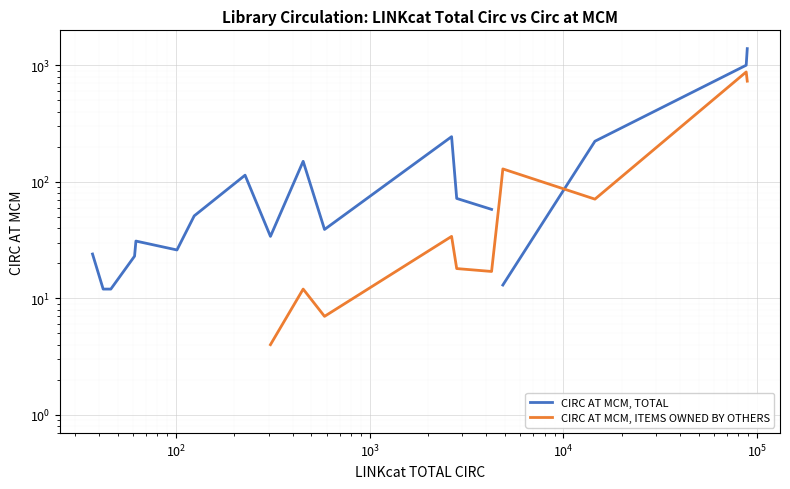

What are all the series names shown in the legend?

CIRC AT MCM, TOTAL, CIRC AT MCM, ITEMS OWNED BY OTHERS